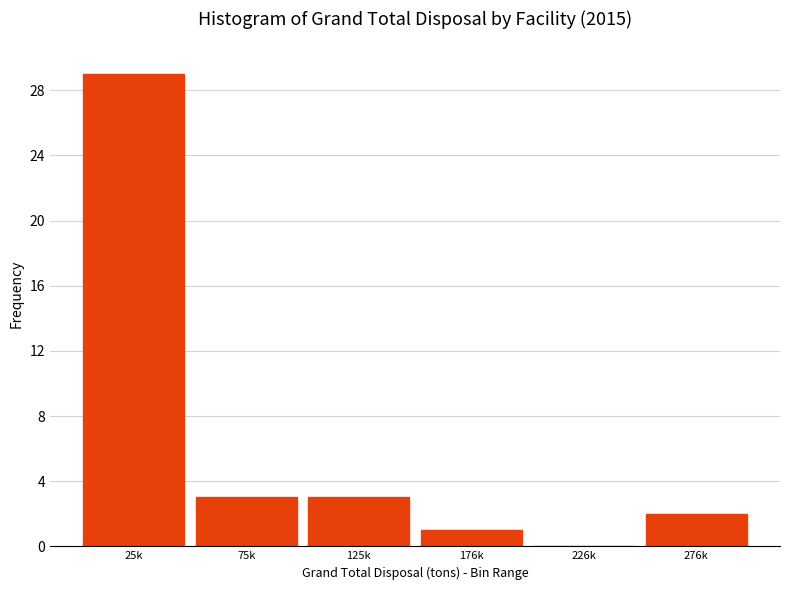

Reading right to left, extract all data points from this chart.

276k=2	226k=0	176k=1	125k=3	75k=3	25k=29